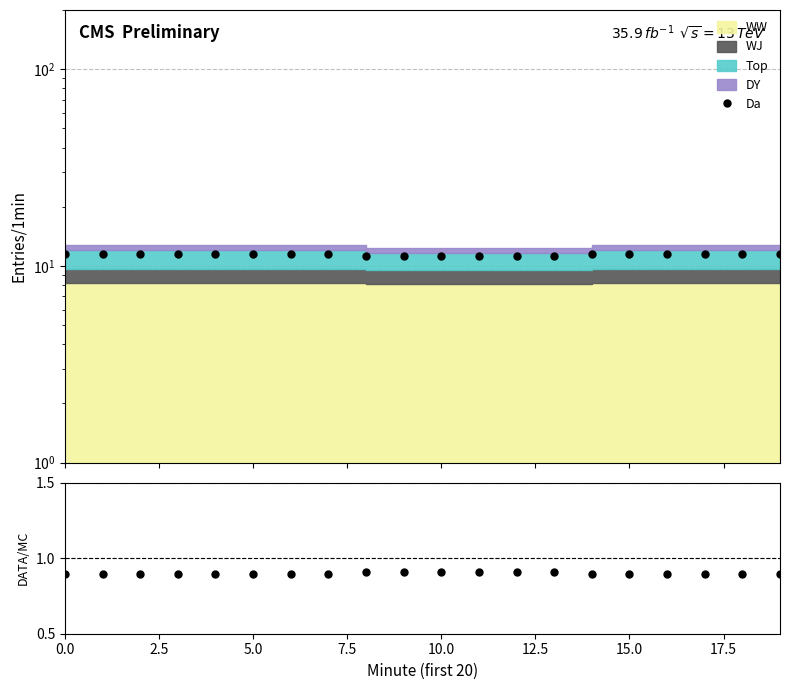

Is this an area chart (filled region under the line)?

No